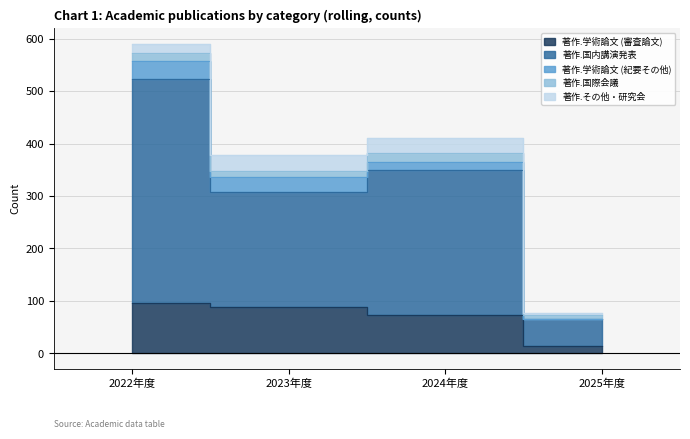

At which label is 著作.国際会議 closest to 13?

2023年度